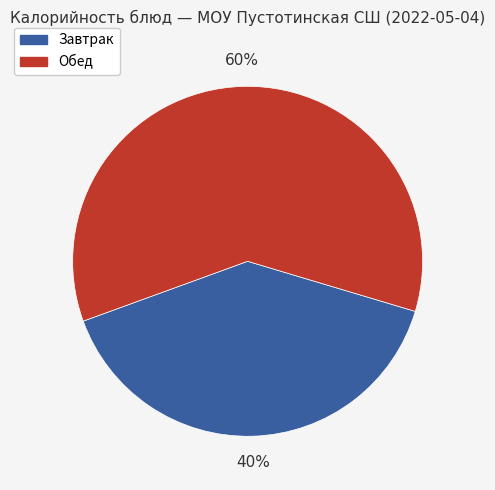

To the nearest percent, what is the difference between the largest and smallest slice percentages?

20%